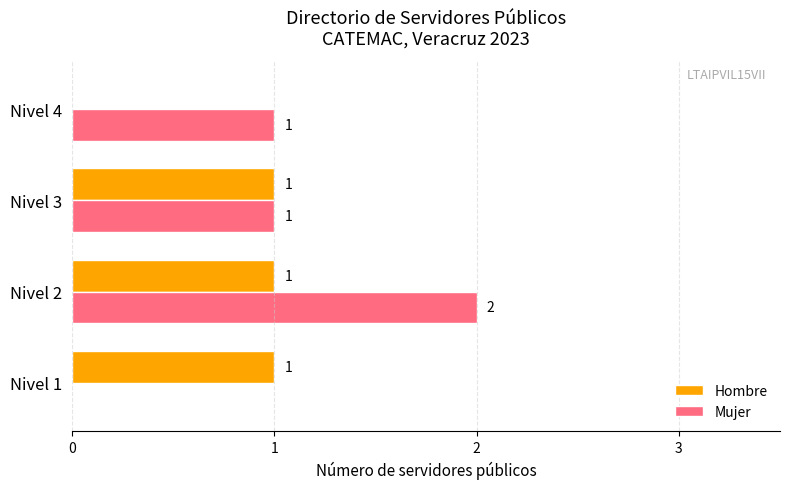

How many positive values does the Mujer series have?

3